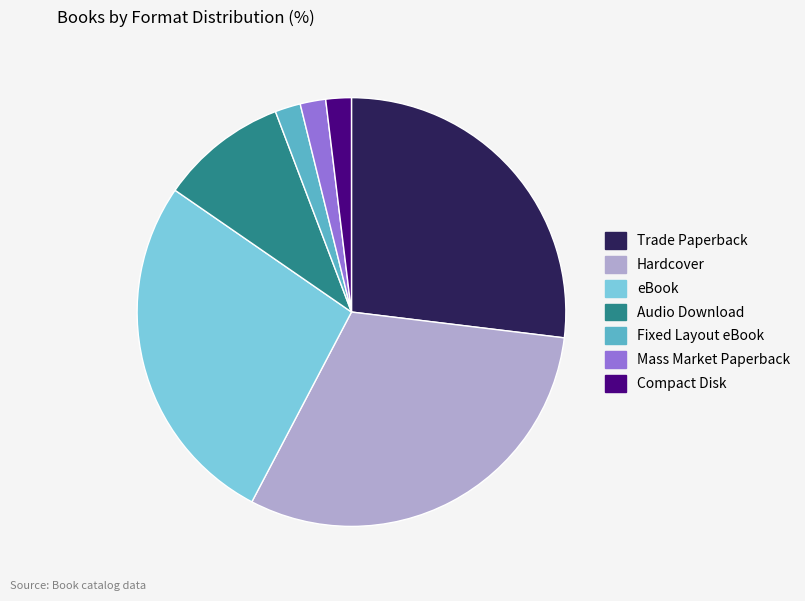

Combined, do Trade Paperback and Hardcover account for over 50%?

Yes